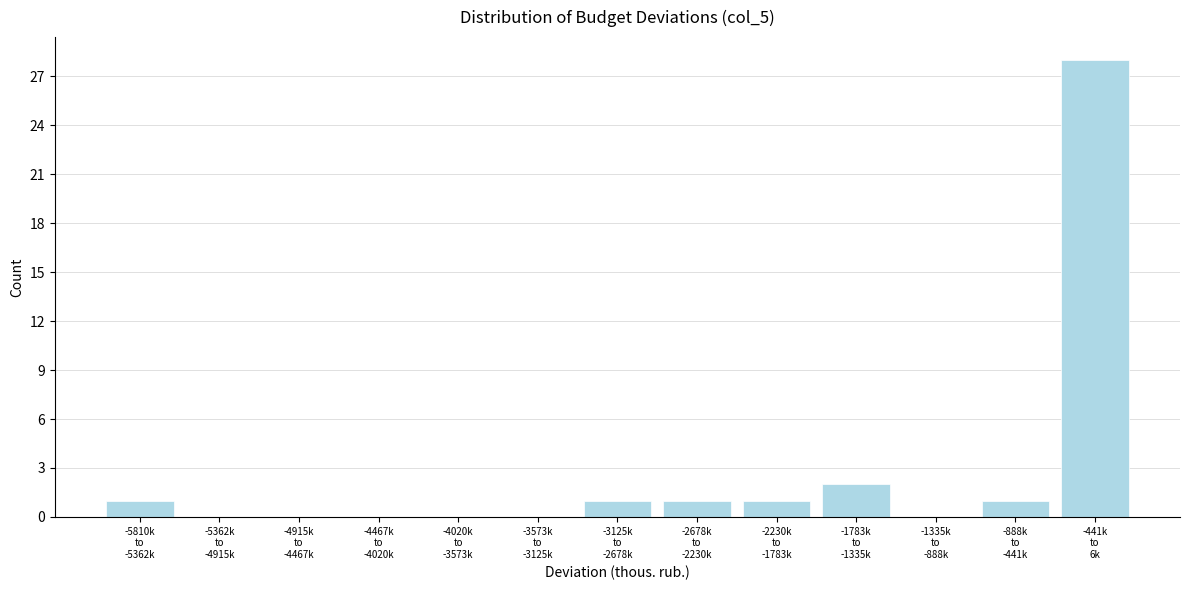

What is the sum of all values?

35